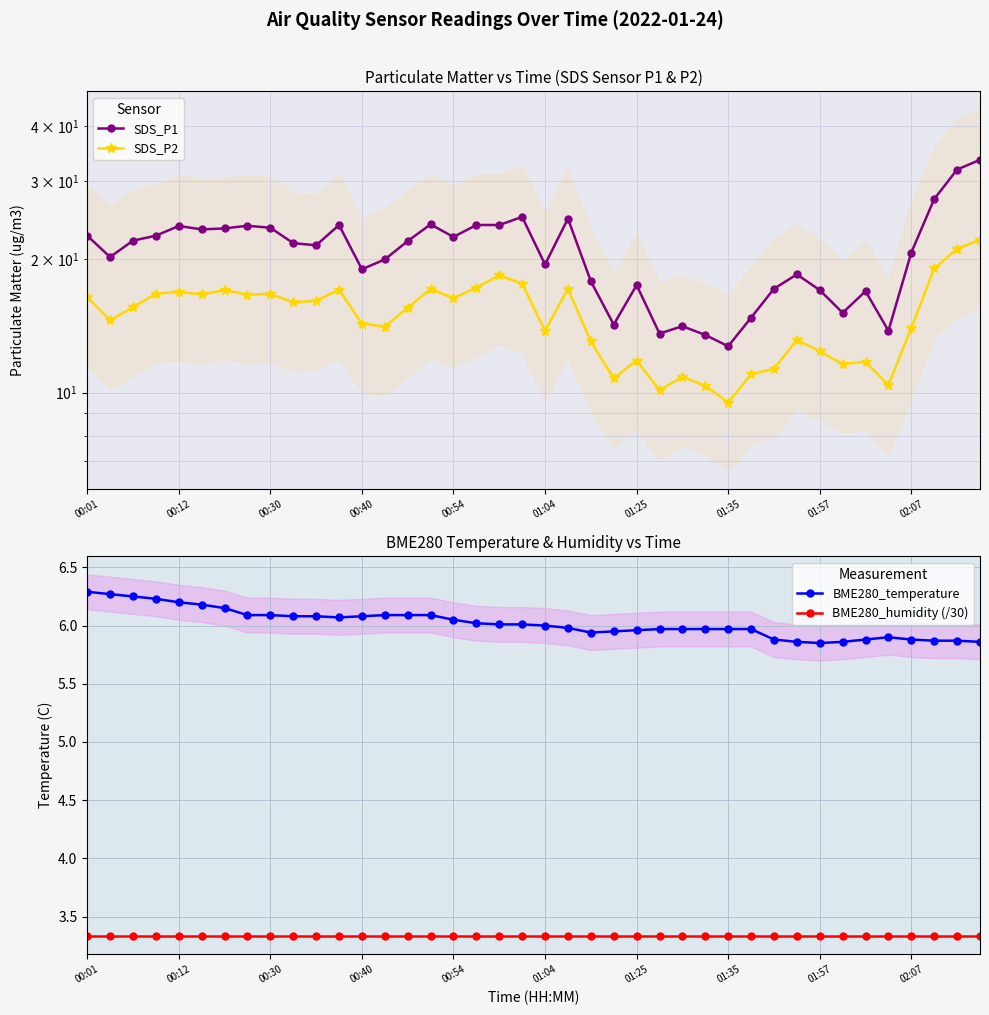

True or false: SDS_P1 and SDS_P2 cross at least once.

False